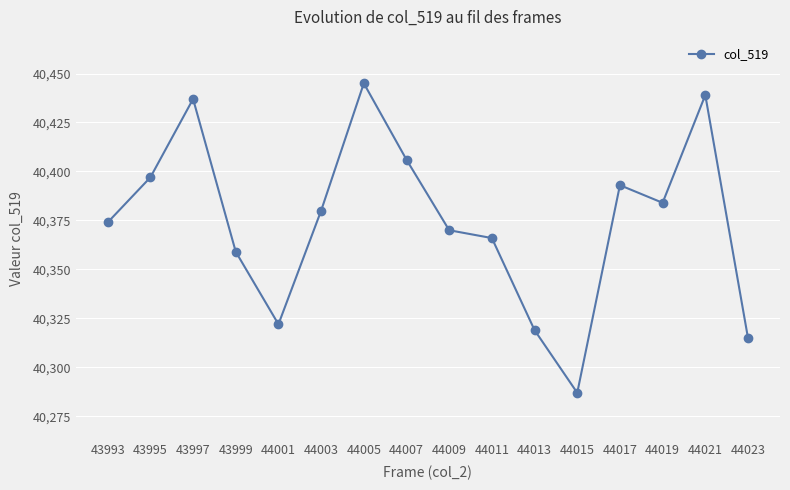

How many series are shown in this chart?

1